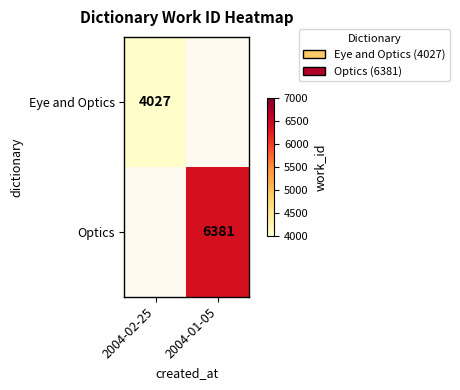

Is the value of Eye and Optics at 2004-02-25 greater than the value of Optics at 2004-01-05?

No